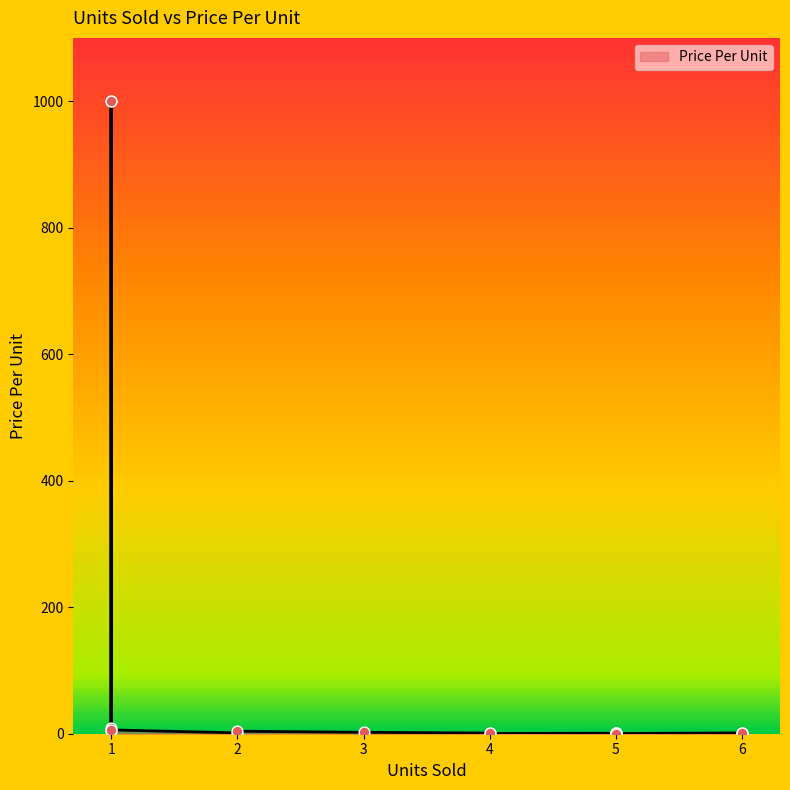

Which has a higher value, 6 or 2?

2